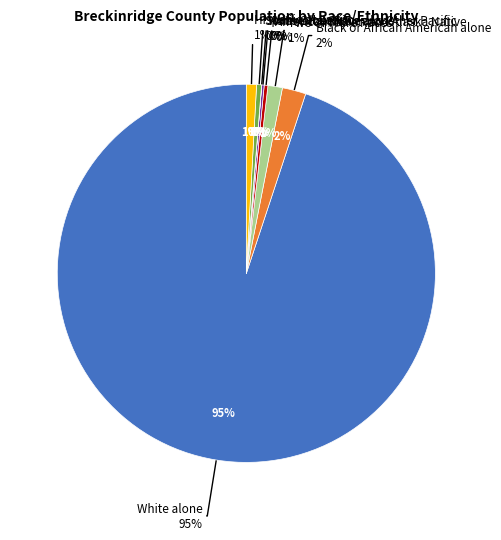

Does any single category account for the majority?

Yes